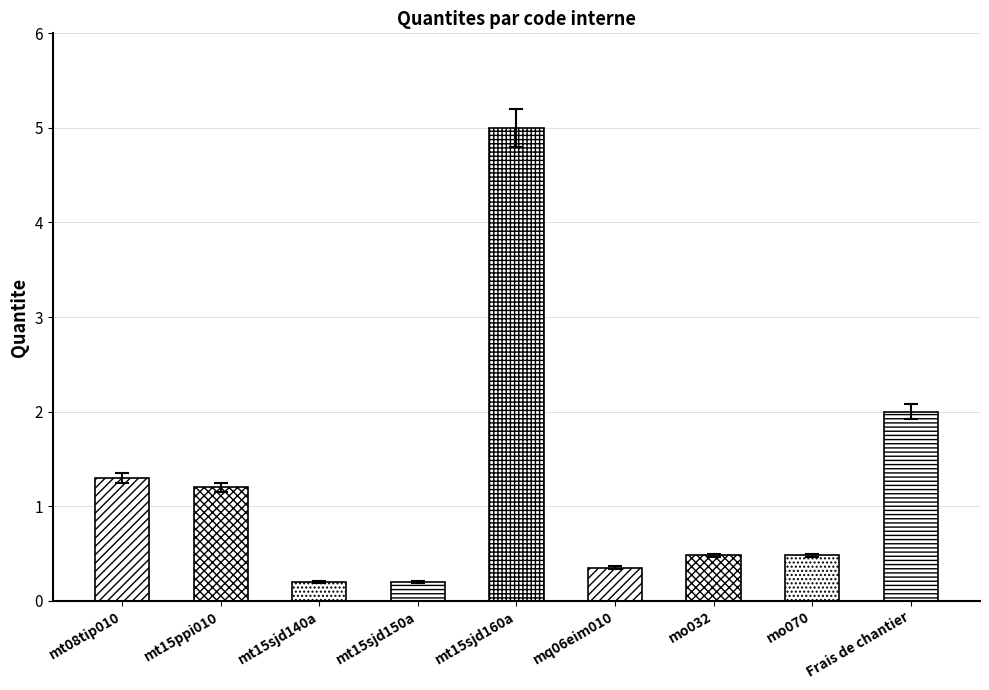

What is the value of the 8th bar from the left?

0.5